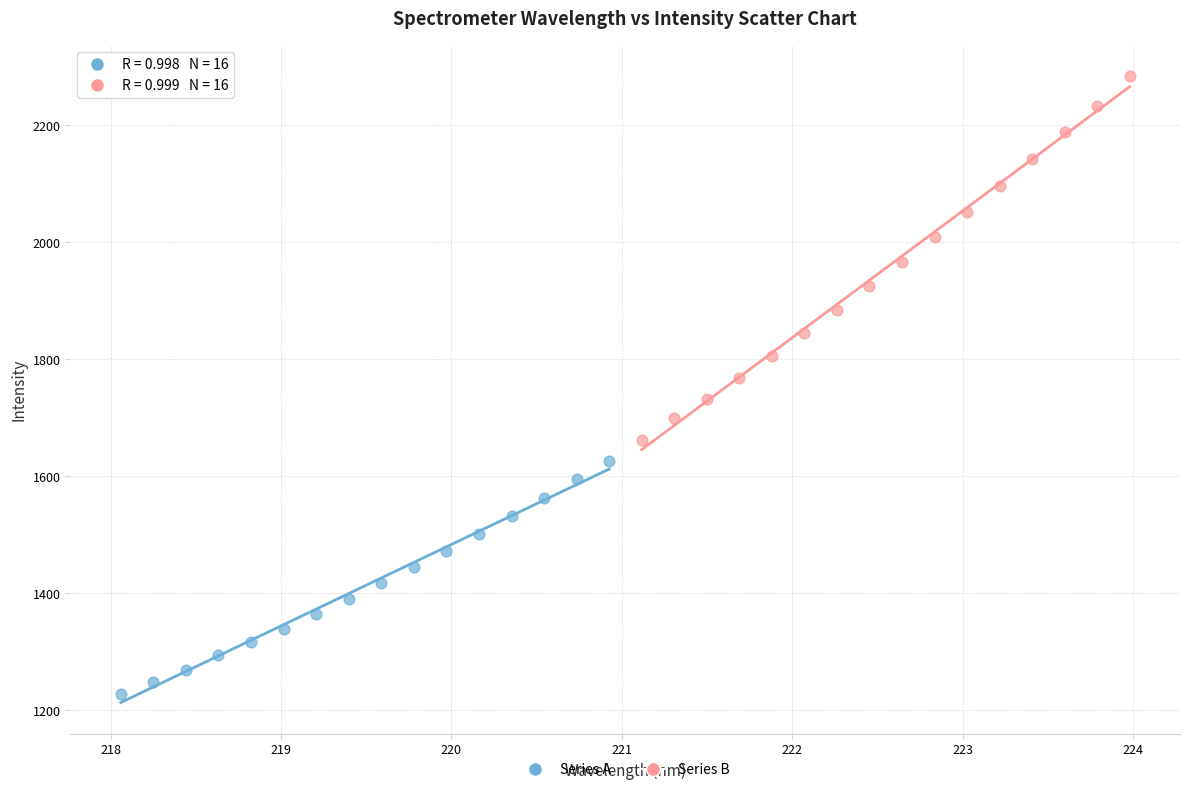

Which series has the largest Y range (max minus min)?

Series B